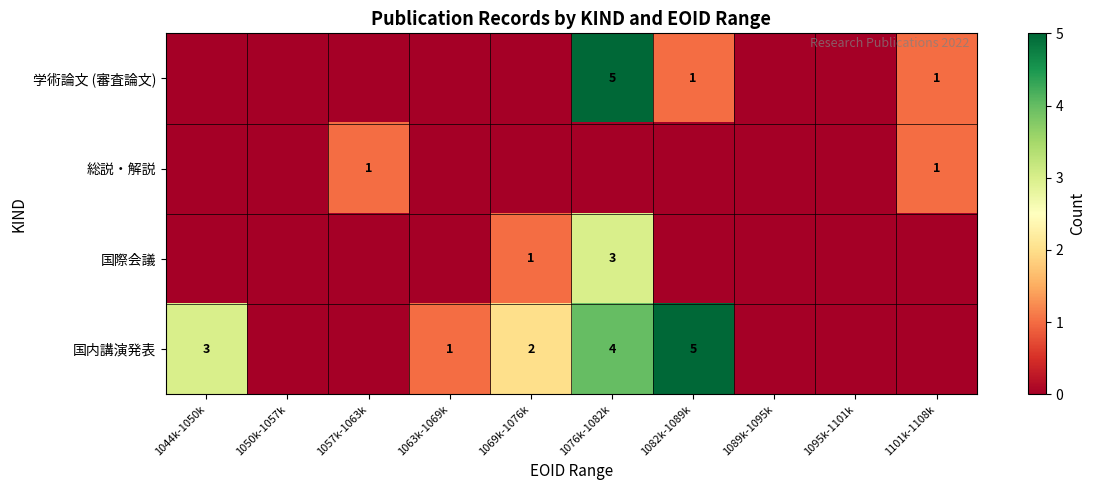

Is it true that 国内講演発表 equals 1 at 1063k-1069k?

True